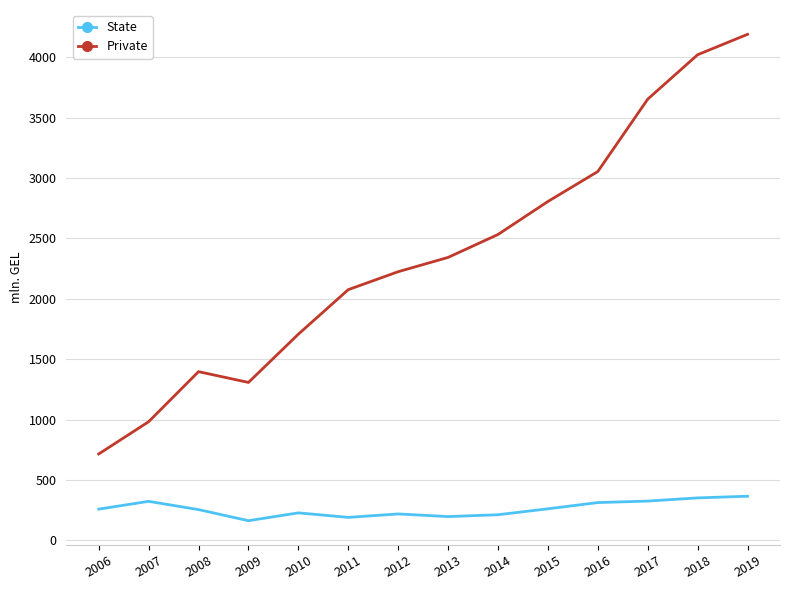

True or false: State and Private intersect in this chart.

False